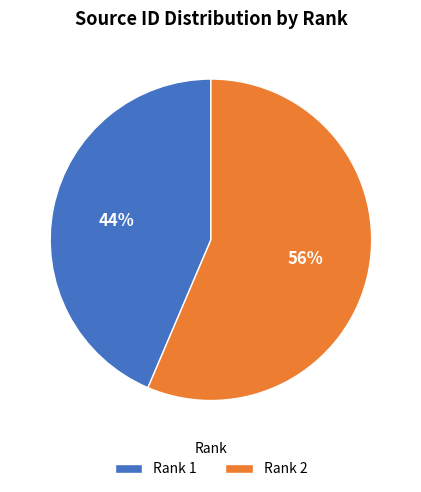

Is it true that Rank 2 is 44% of the pie?

False